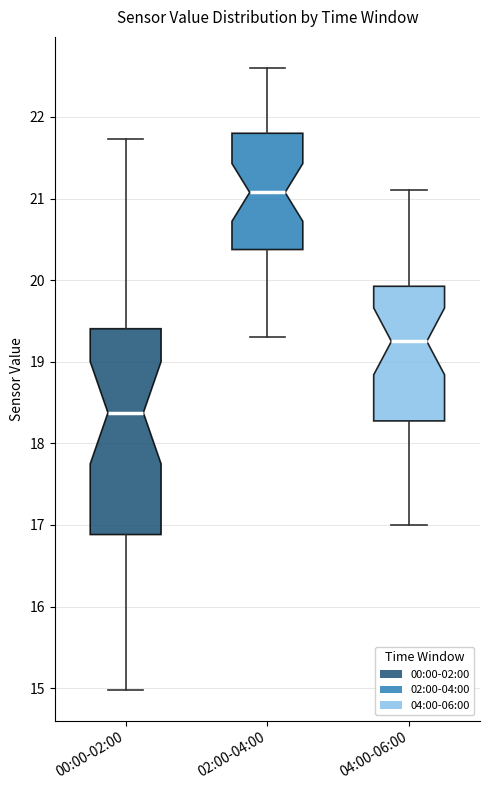

Reading left to right, read every box against the y-axis: the position of its median line, the range the box covers, and the ends of its whiskers. The values are not printed on the chart, so give them approximately, as read against the axis.

00:00-02:00: median 18.4, box 16.9 to 19.4, whiskers 15.0 to 21.7
02:00-04:00: median 21.1, box 20.4 to 21.8, whiskers 19.3 to 22.6
04:00-06:00: median 19.3, box 18.3 to 19.9, whiskers 17.0 to 21.1